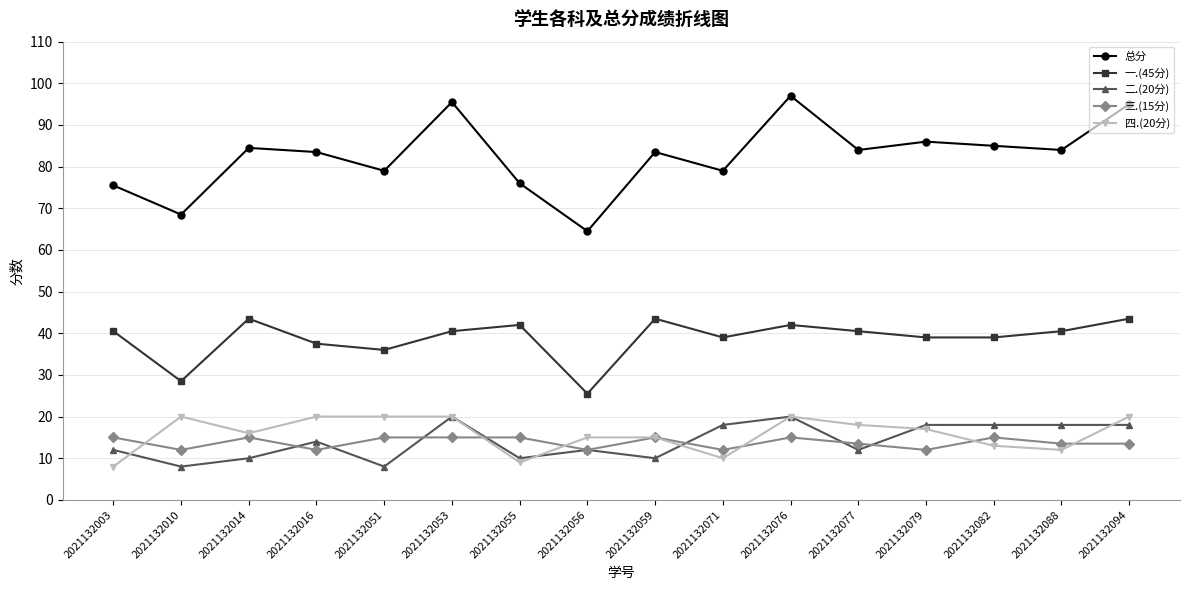

What is the difference between the highest and lowest values at 2021132094?

81.5